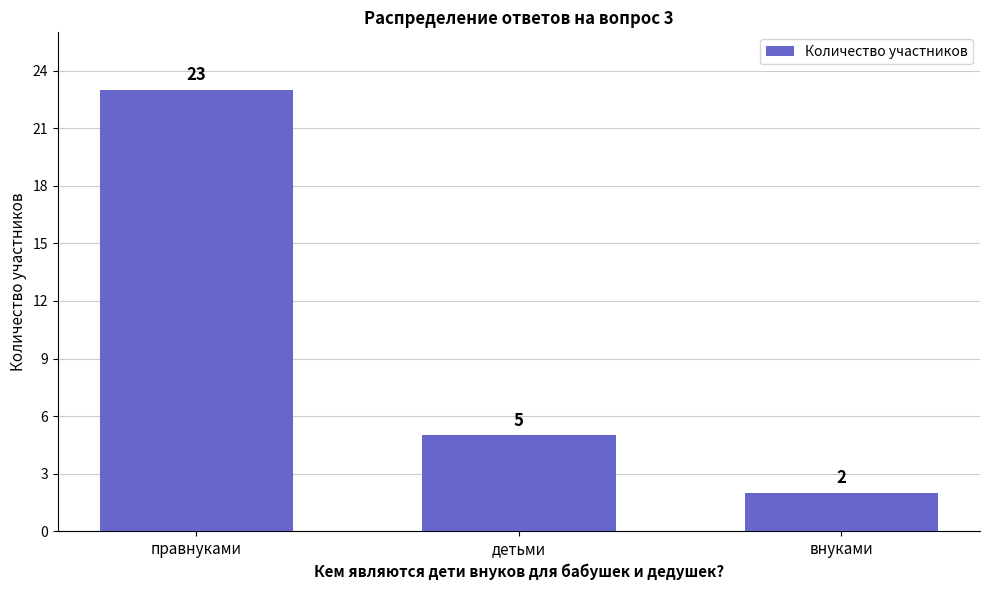

Which label corresponds to the smallest value in the chart?

внуками